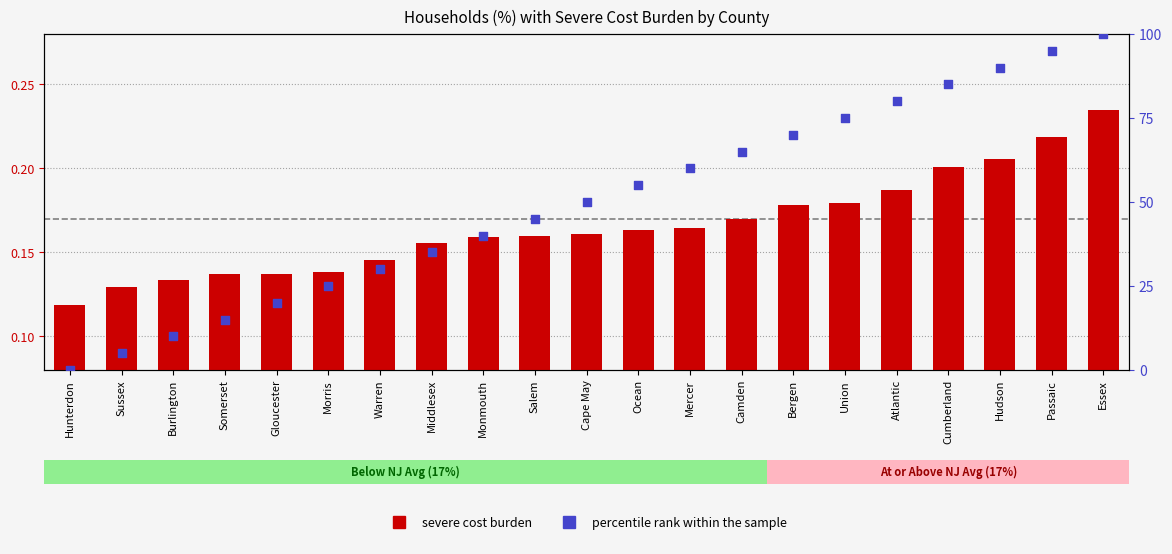

At how many categories does at least one series exceed 3?

20